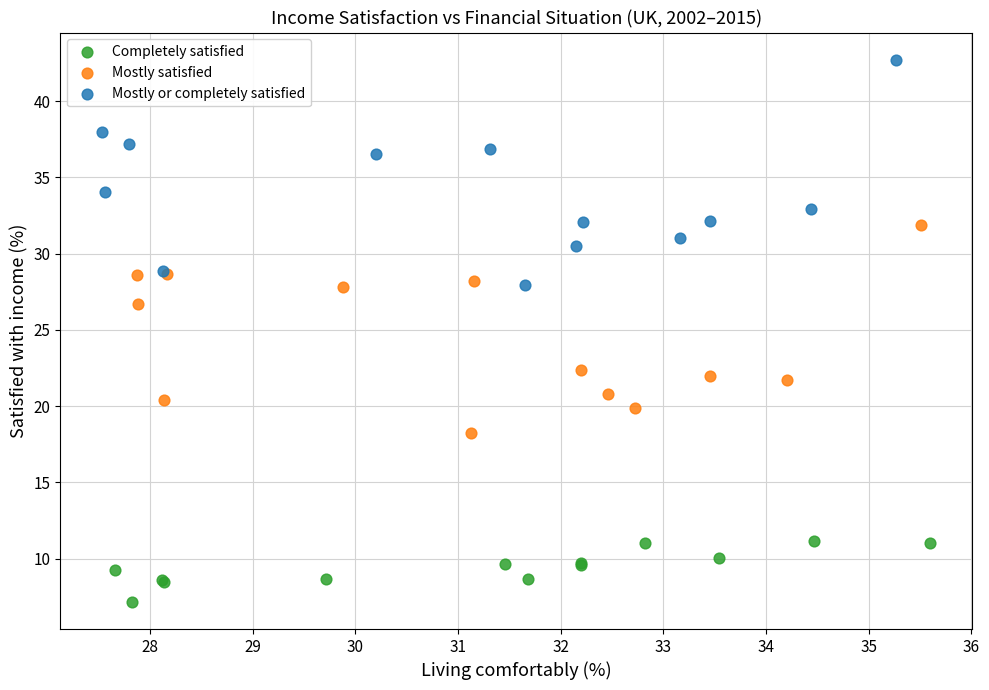

What are all the series names shown in the legend?

Completely satisfied, Mostly satisfied, Mostly or completely satisfied